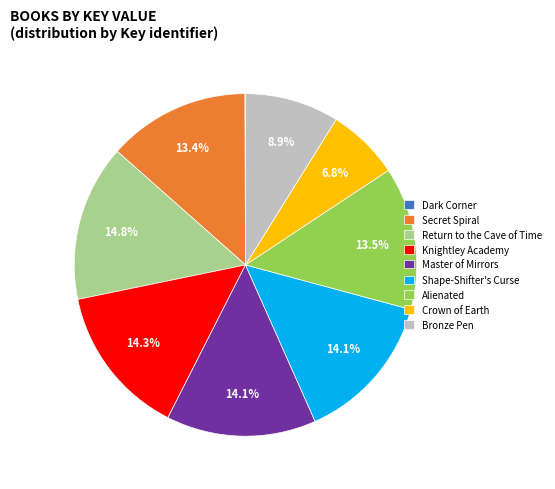

Is the sum of Knightley Academy and Master of Mirrors greater than half?

No